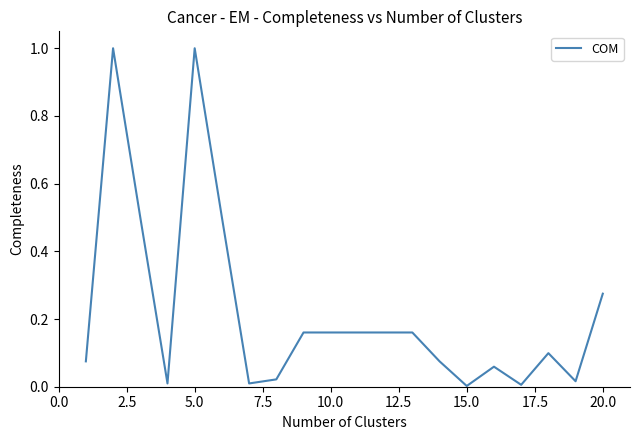

Reading left to right, what are all the values shown in this chart?

0.1	1.0	0.5	0.0	1.0	0.5	0.0	0.0	0.2	0.2	0.2	0.2	0.2	0.1	0.0	0.1	0.0	0.1	0.0	0.3